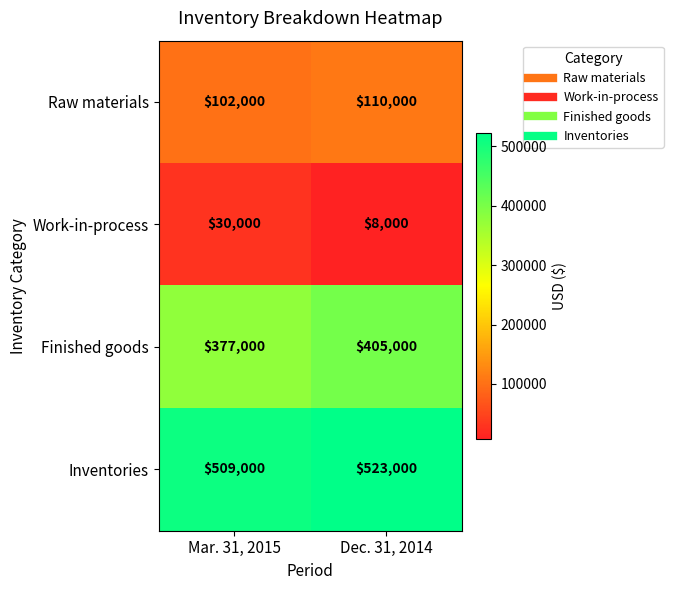

What is the sum of all Inventories values?

1032000